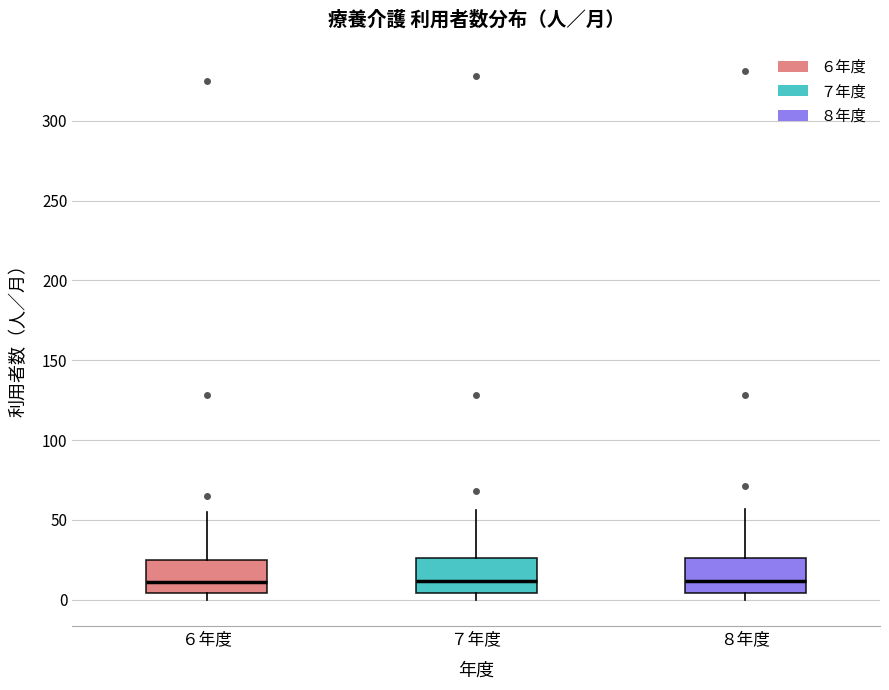

Where is the lower edge of the box for ８年度 on the y-axis? The values are not printed on the chart, so give them approximately, as read against the axis.

5